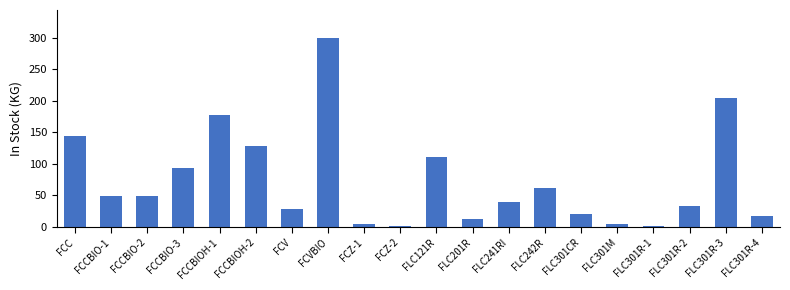

Which label corresponds to the largest value in the chart?

FCVBIO